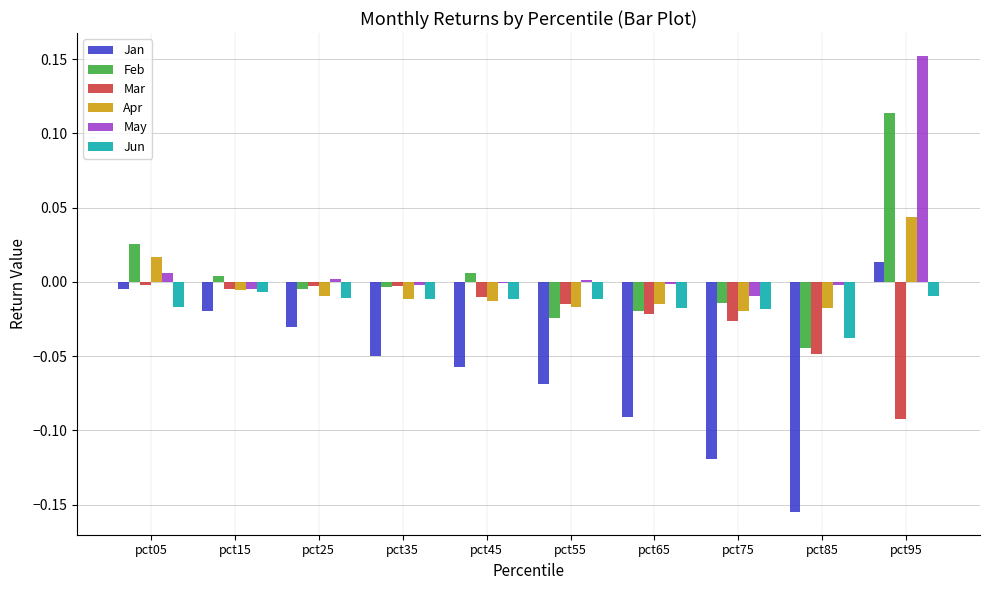

Is the value of Jan at pct25 greater than the value of Apr at pct85?

No